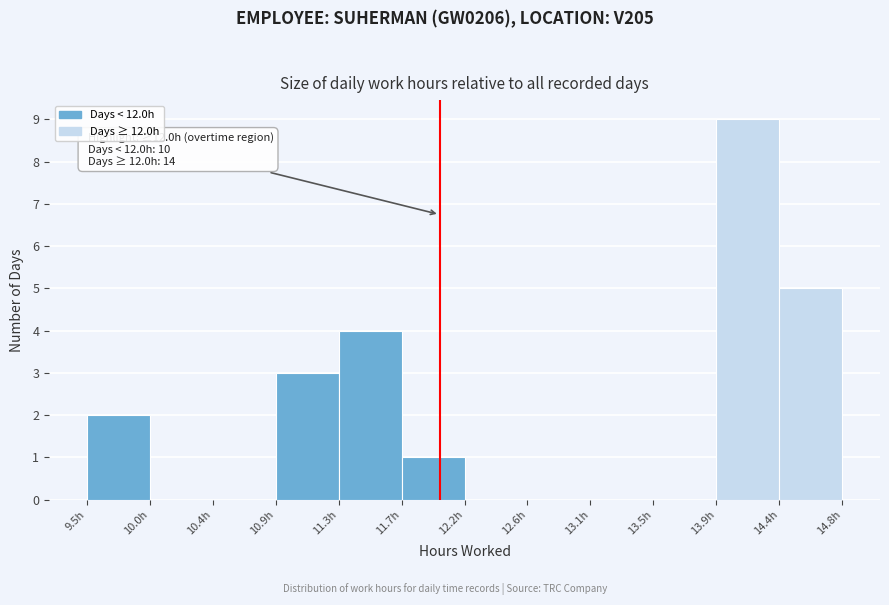

Over which range of the x-axis is the bar tallest?

13.95 to 14.40